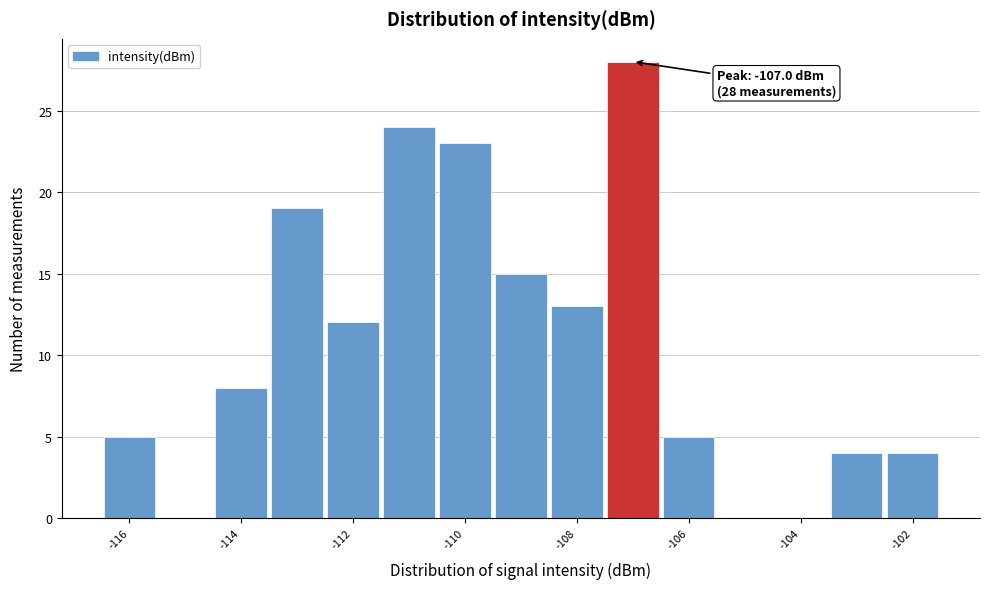

Which range on the x-axis has the tallest bar?

-107.5 to -106.5